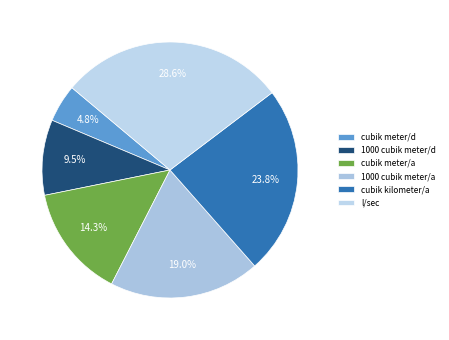

To the nearest percent, what is the difference between the largest and smallest slice percentages?

24%